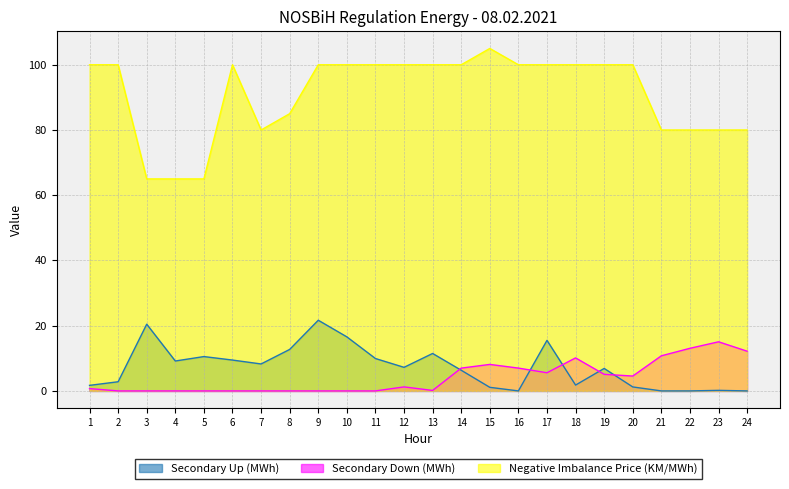

Between 20 and 16, which is larger?

20